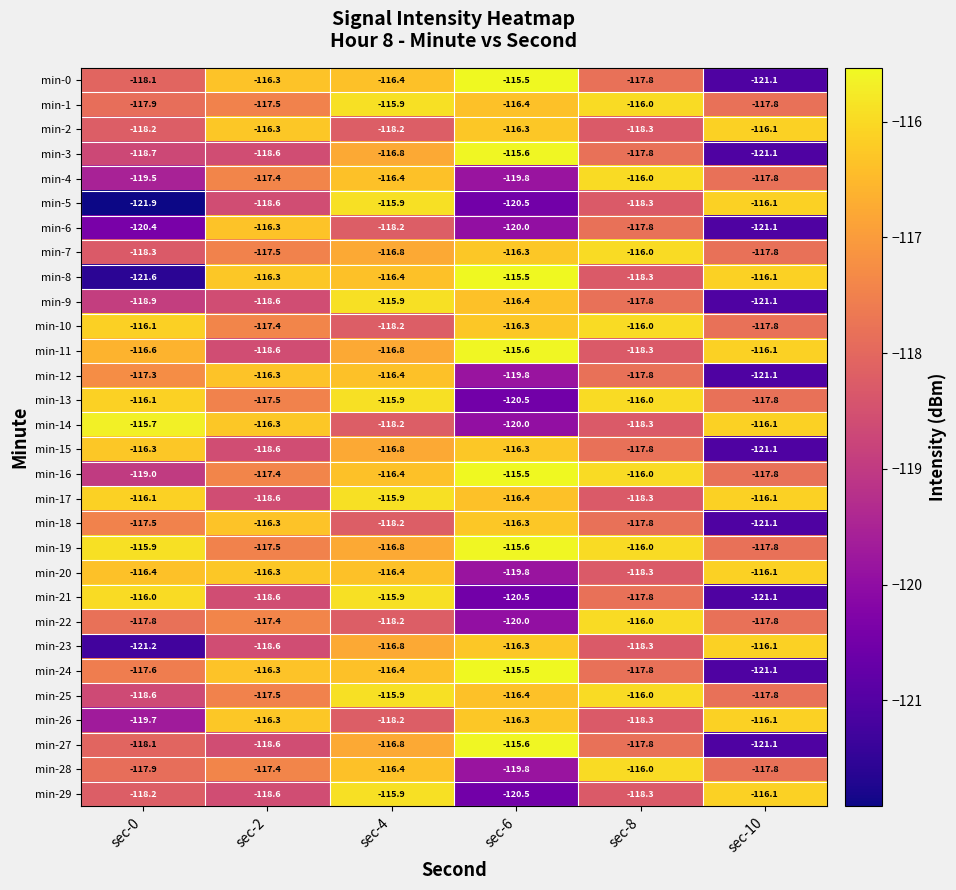

What is the minimum value shown in the chart?

-121.9